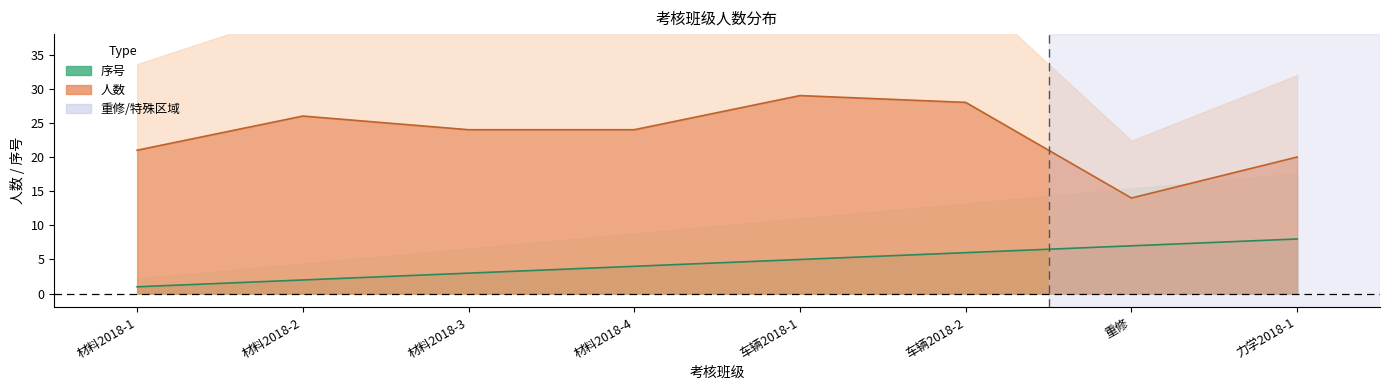

How many distinct data groups are displayed?

2